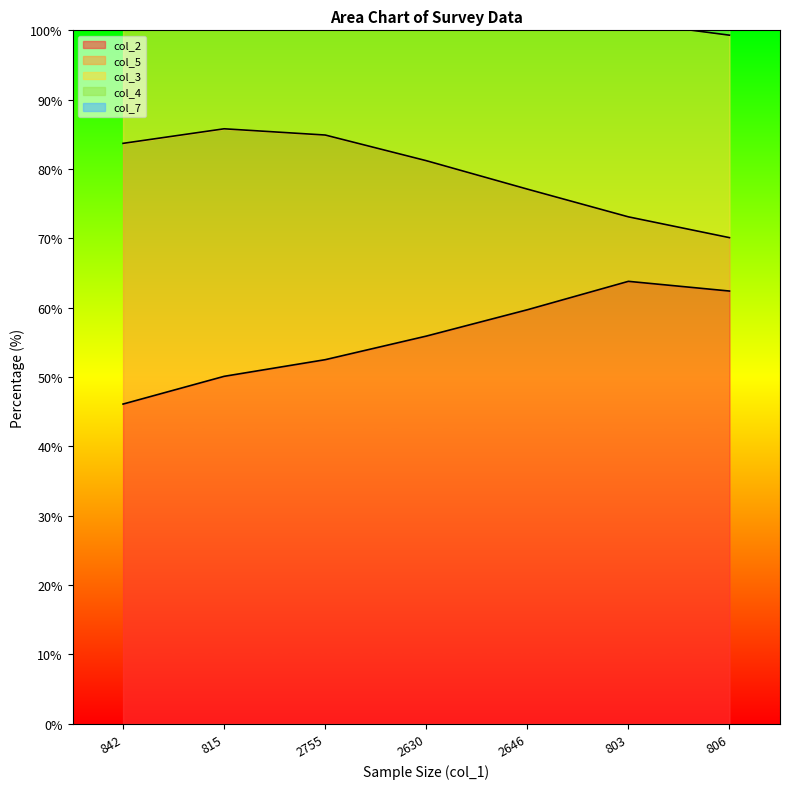

Which has a higher value, 842 or 815?

815